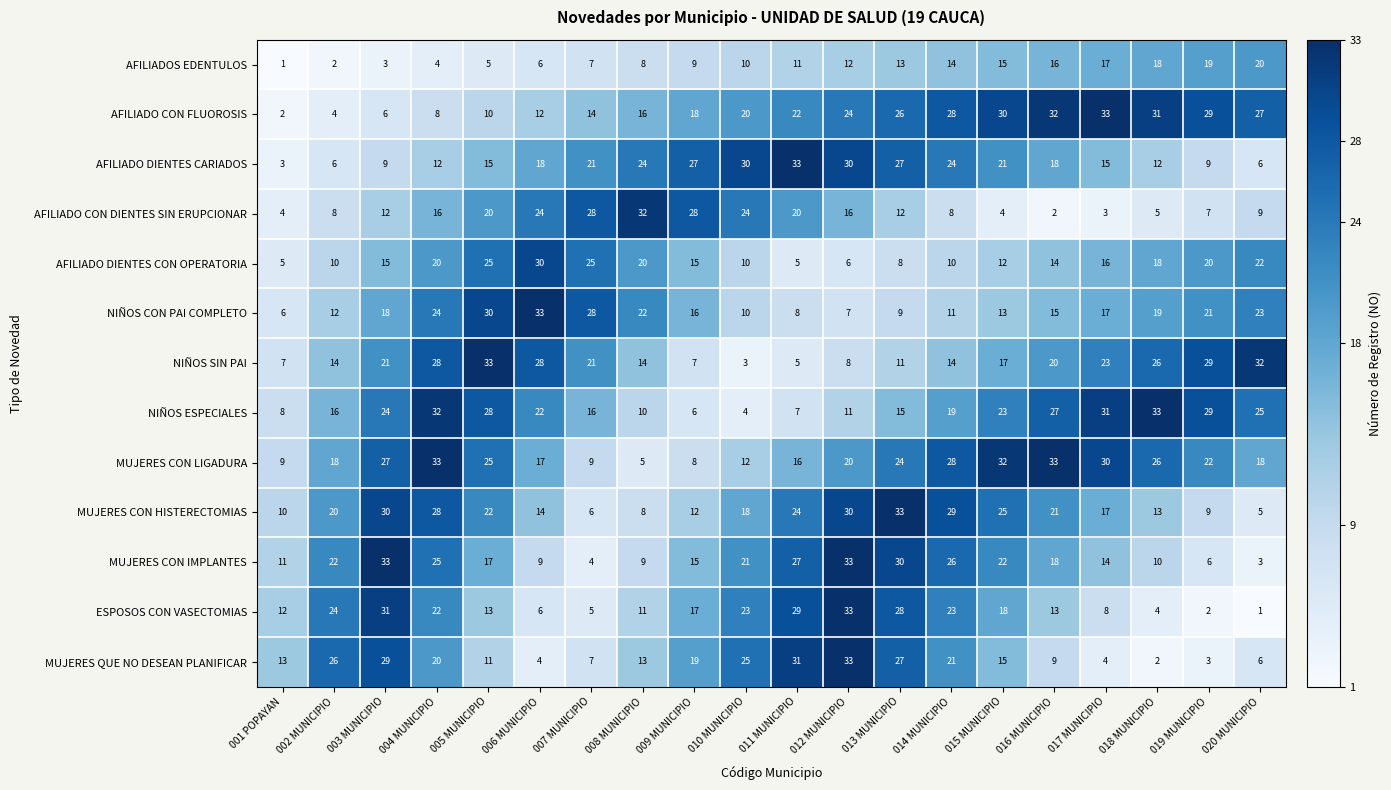

The value of MUJERES CON IMPLANTES at 015 MUNICIPIO is 15. True or false?

False